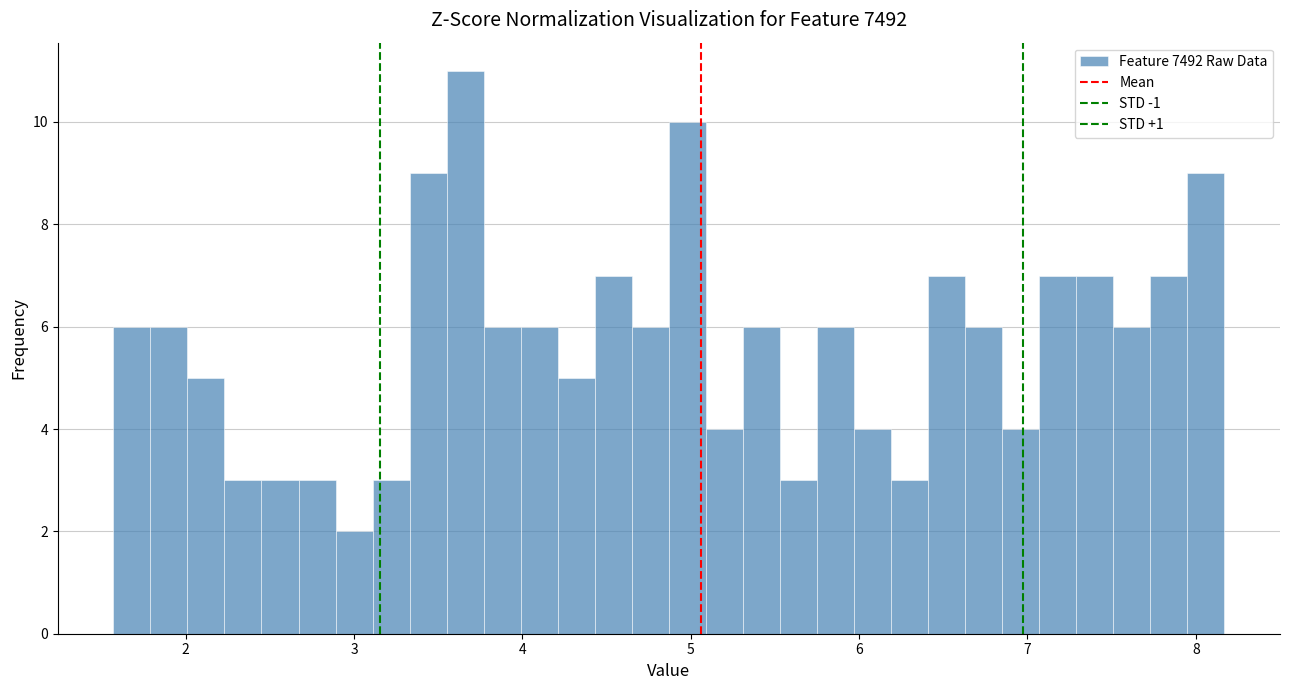

Around what value on the x-axis is the tallest bar? Give the approximate position of its centre, as read against the axis.

3.7